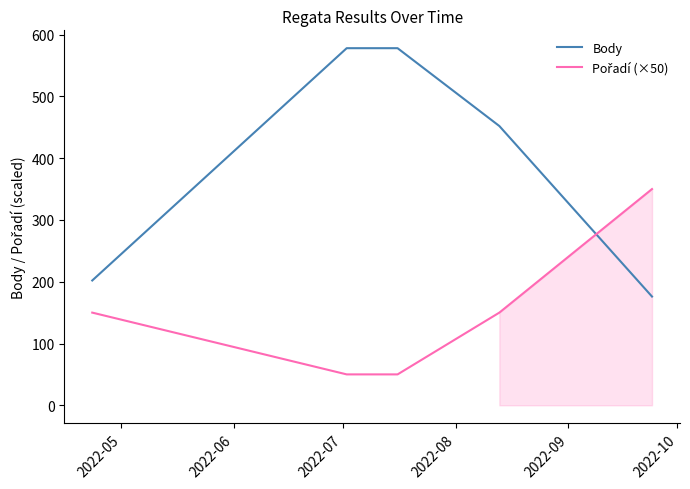

What is the sum of all Pořadí (×50) values?

750